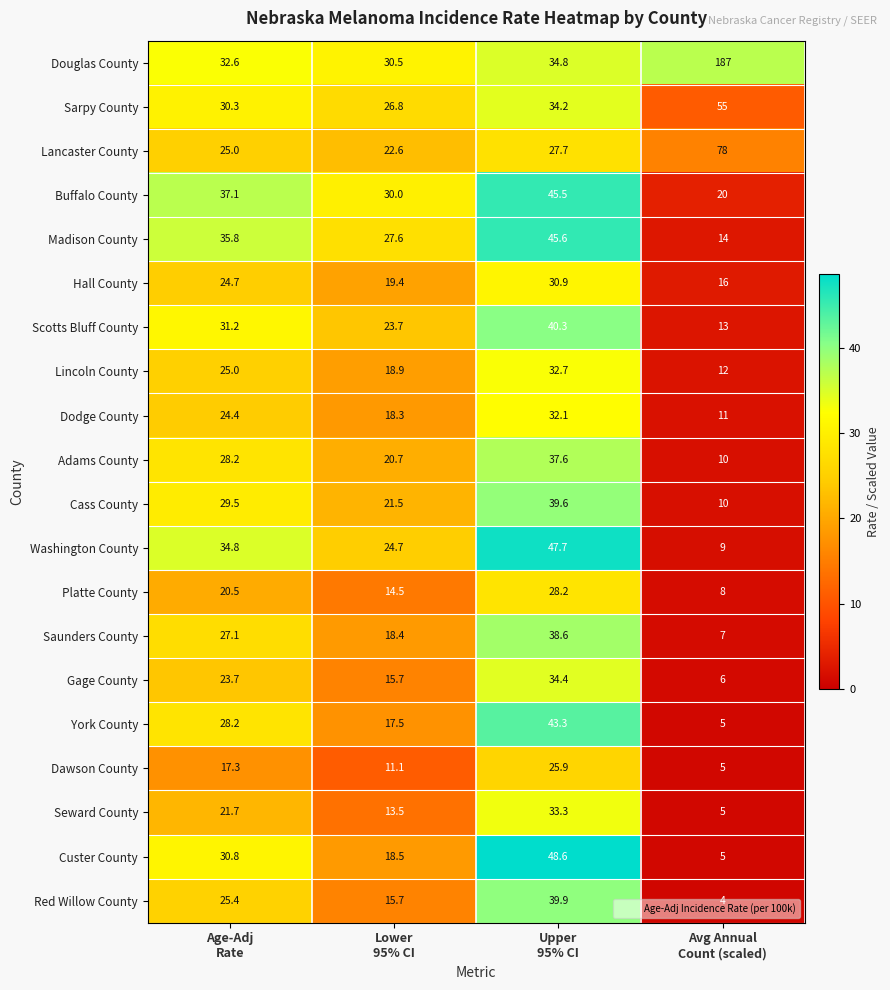

Rank the series by their maximum value, from lowest to highest.

Dawson County, Platte County, Hall County, Dodge County, Lincoln County, Seward County, Gage County, Adams County, Saunders County, Cass County, Red Willow County, Scotts Bluff County, York County, Buffalo County, Madison County, Washington County, Custer County, Sarpy County, Lancaster County, Douglas County